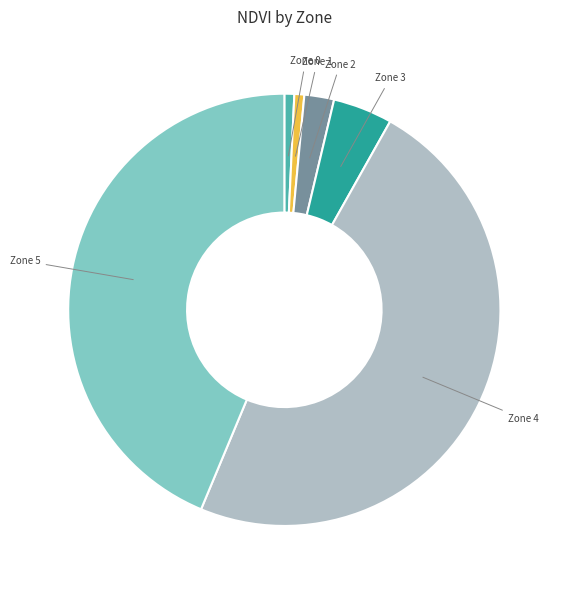

How many slices are in this pie chart?

6